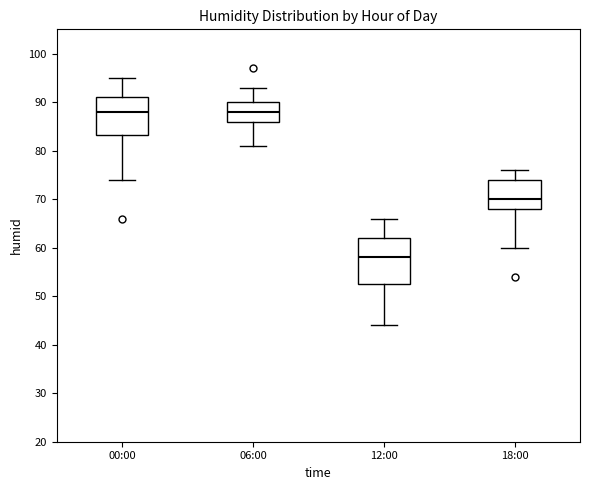

Comparing the boxes themselves (not the whiskers), which one is the tallest?

12:00